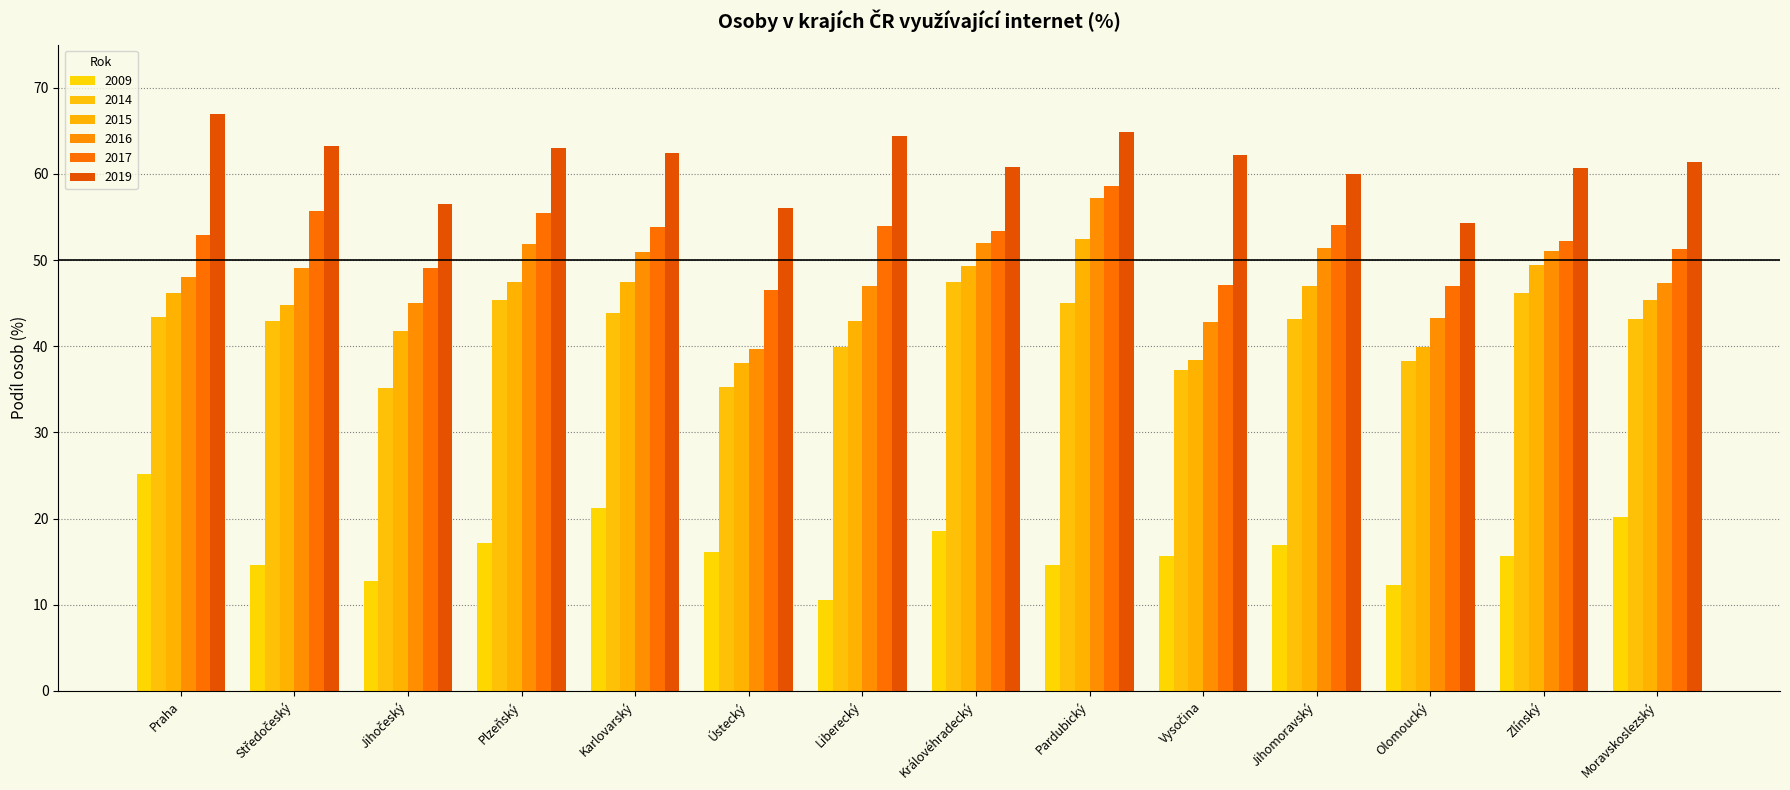

What is the value of the 2014 bar at the 6th from the left?

35.3